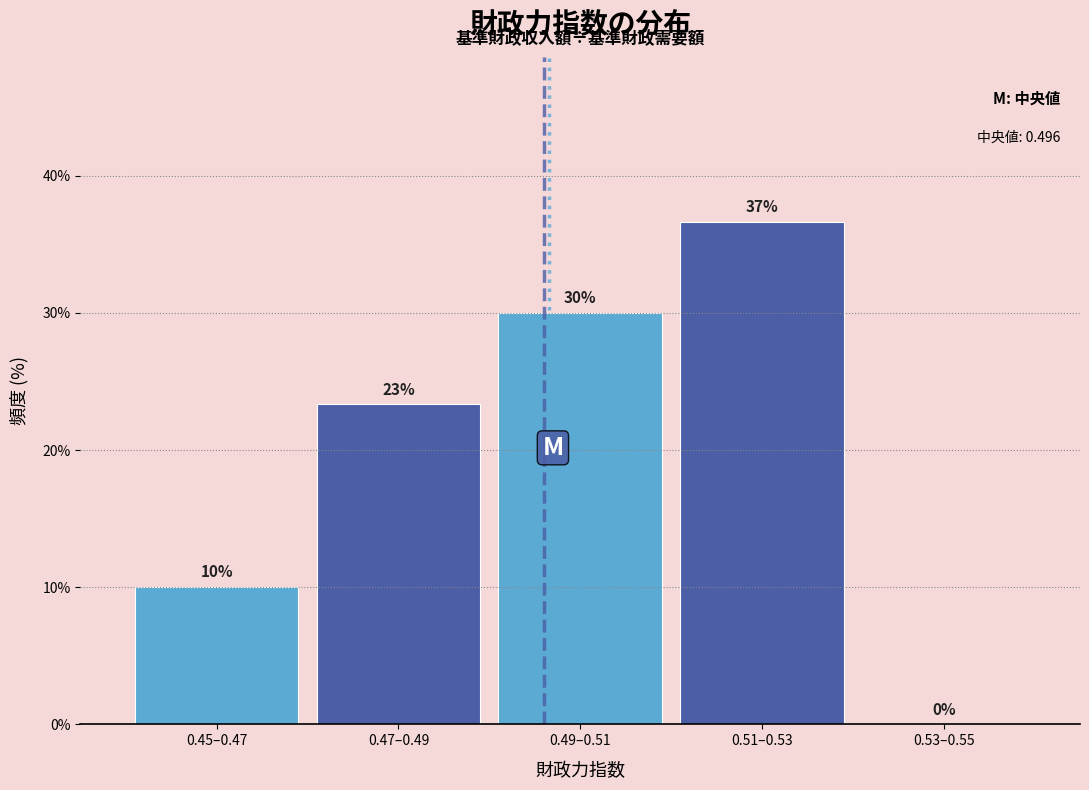

Approximately how many times larger is the value at 0.47–0.49 compared to 0.51–0.53?

0.6